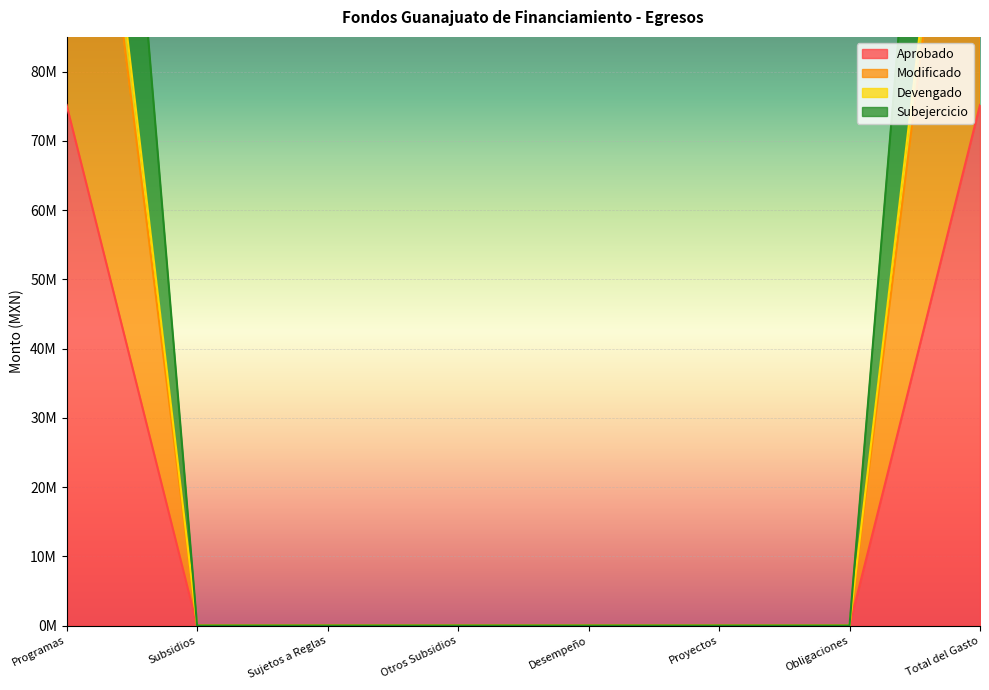

At which category does the chart reach its peak across all series?

Programas